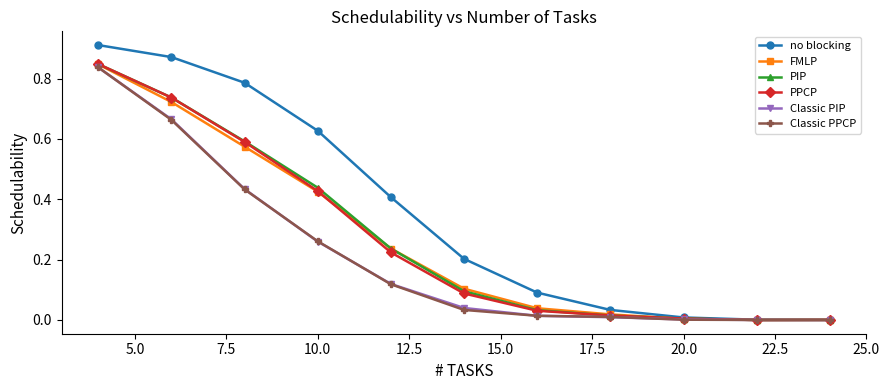

Does the chart display data point markers on the line(s)?

Yes